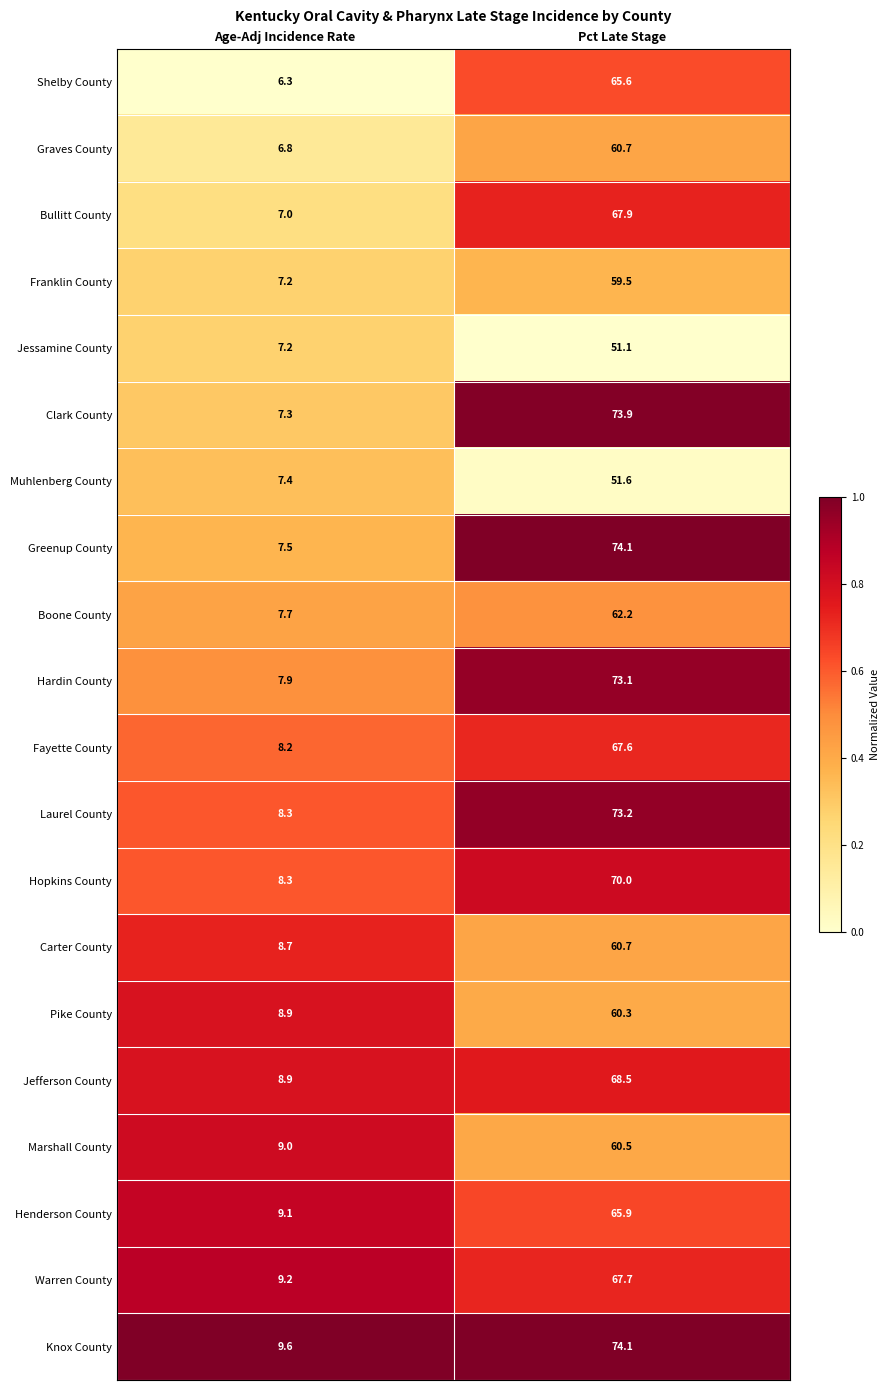

What is the minimum value for Clark County?

7.3